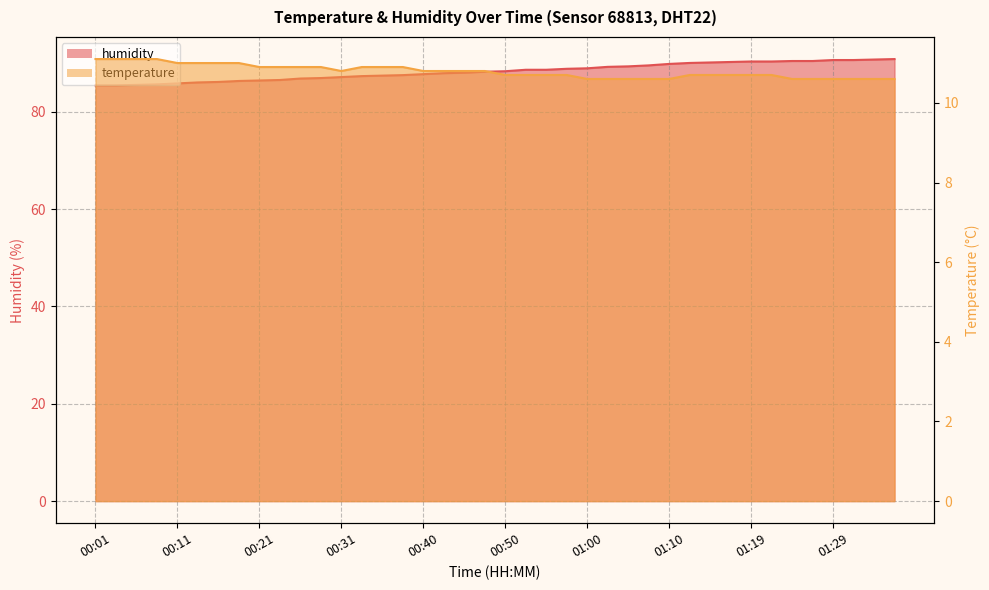

Does the chart display data point markers on the line(s)?

No